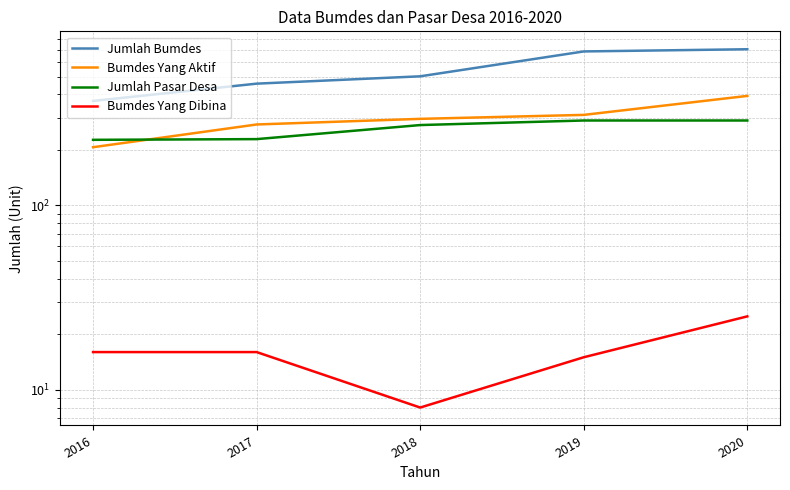

What is the value of the Jumlah Pasar Desa point at the 1st from the left?

227